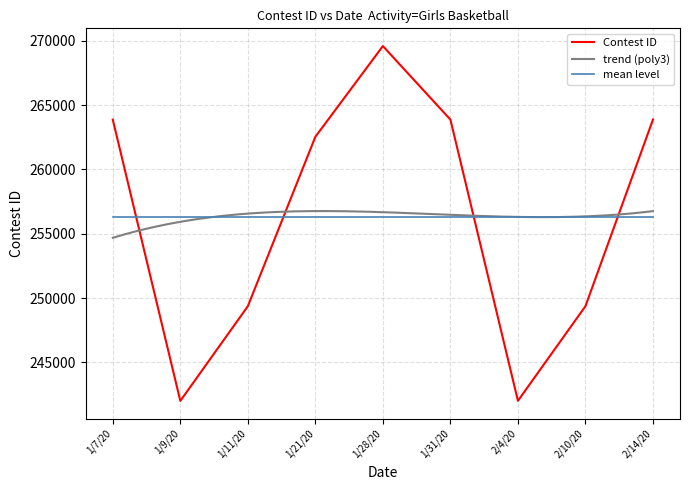

List the labels in order of value, largest first.

1/28/20, 2/14/20, 1/31/20, 1/7/20, 1/21/20, 2/10/20, 1/11/20, 2/4/20, 1/9/20